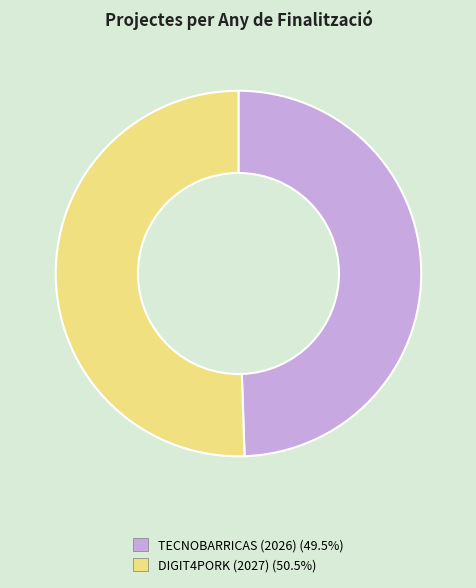

Does TECNOBARRICAS (2026) account for over 50% of the chart?

No